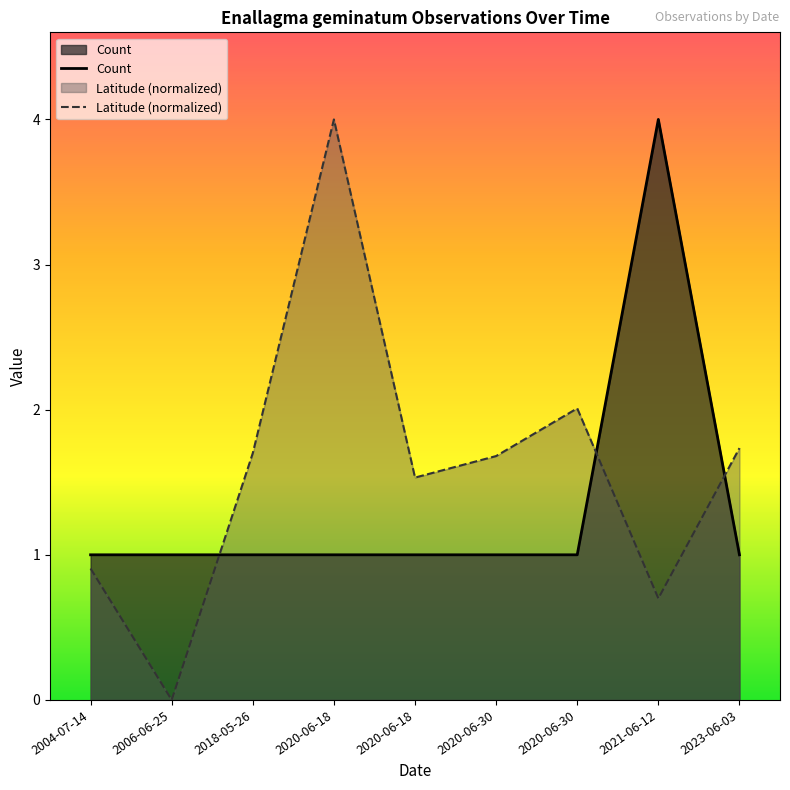

Which series has the largest range (max minus min)?

Latitude (normalized)